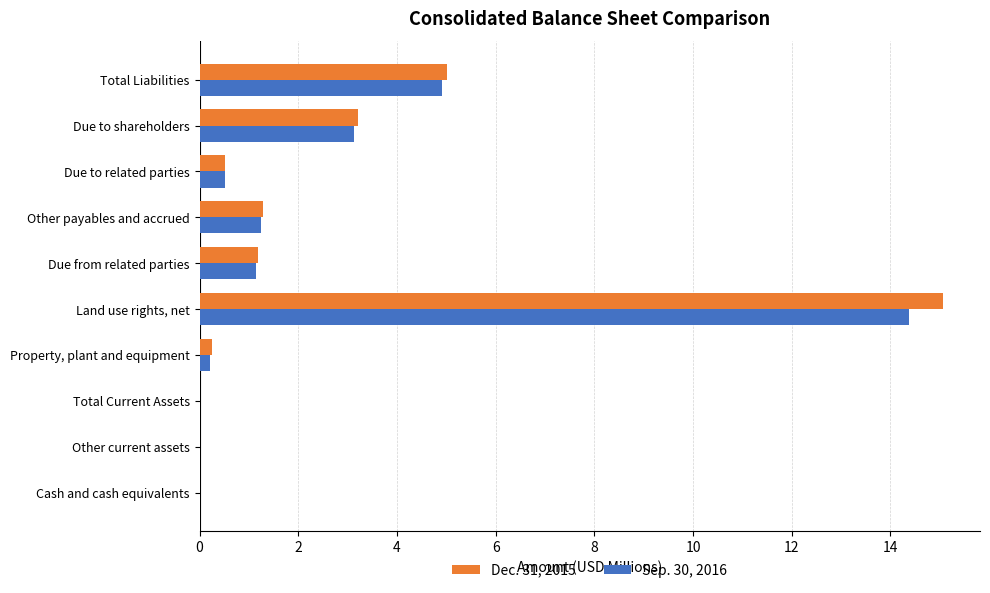

What is the sum of the Sep. 30, 2016 values at Due to related parties and Other payables and accrued?

1.8